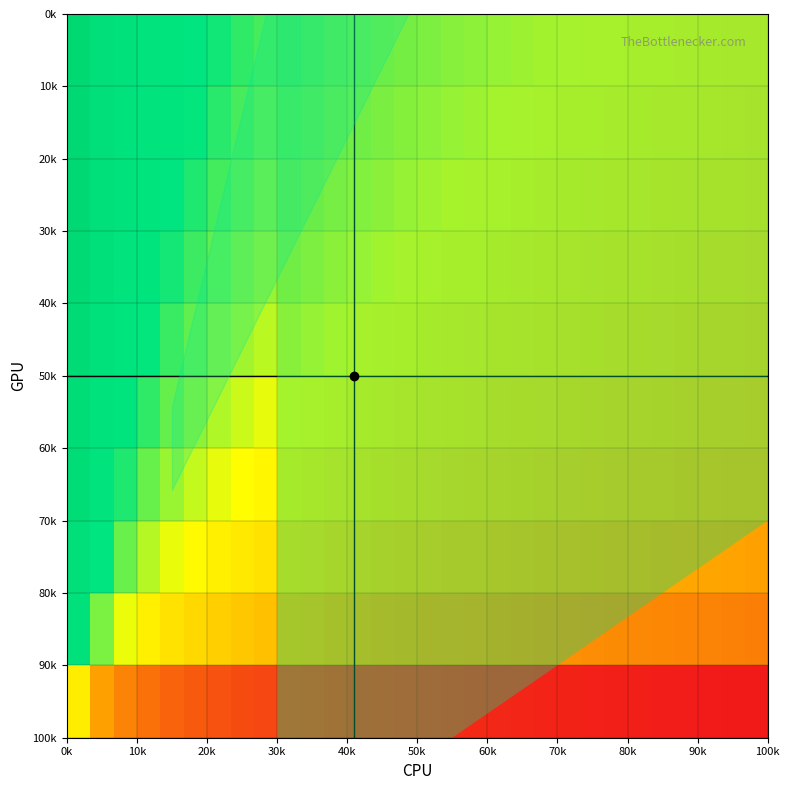

Count the number of data series in this chart.

10